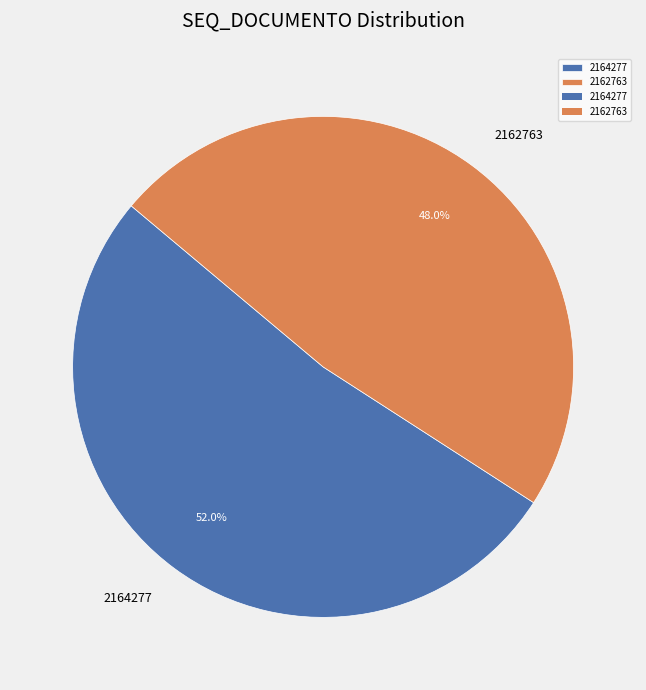

What percentage do 2162763 and 2164277 together represent?

100.0%